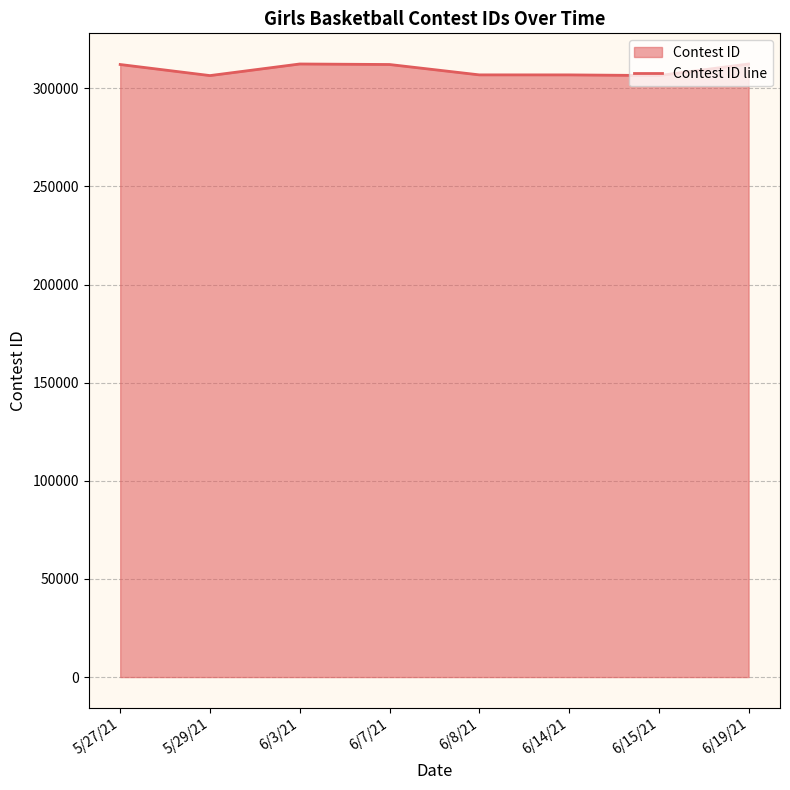

What is the value of the 4th point from the left?

312146